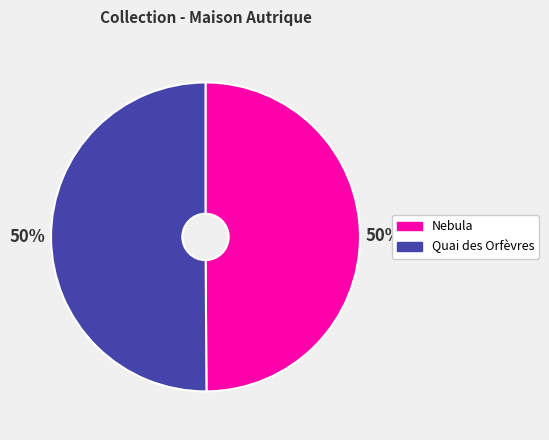

To the nearest percent, what percentage of the pie is Nebula?

50%